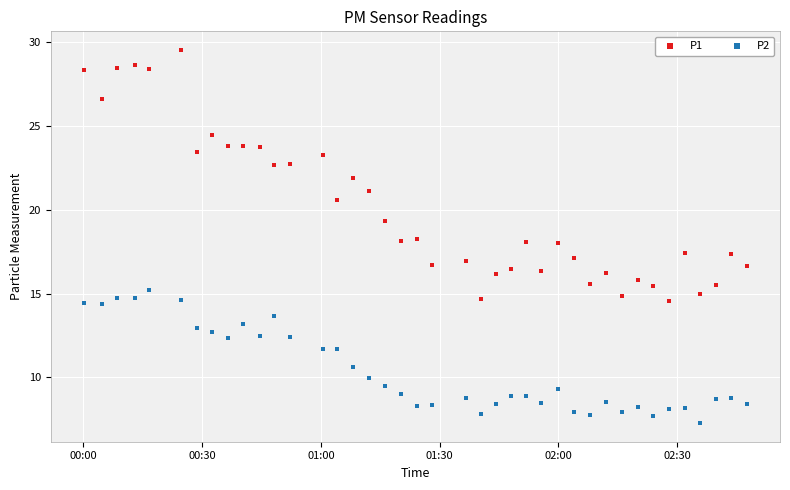

Which series reaches the minimum Y coordinate?

P2